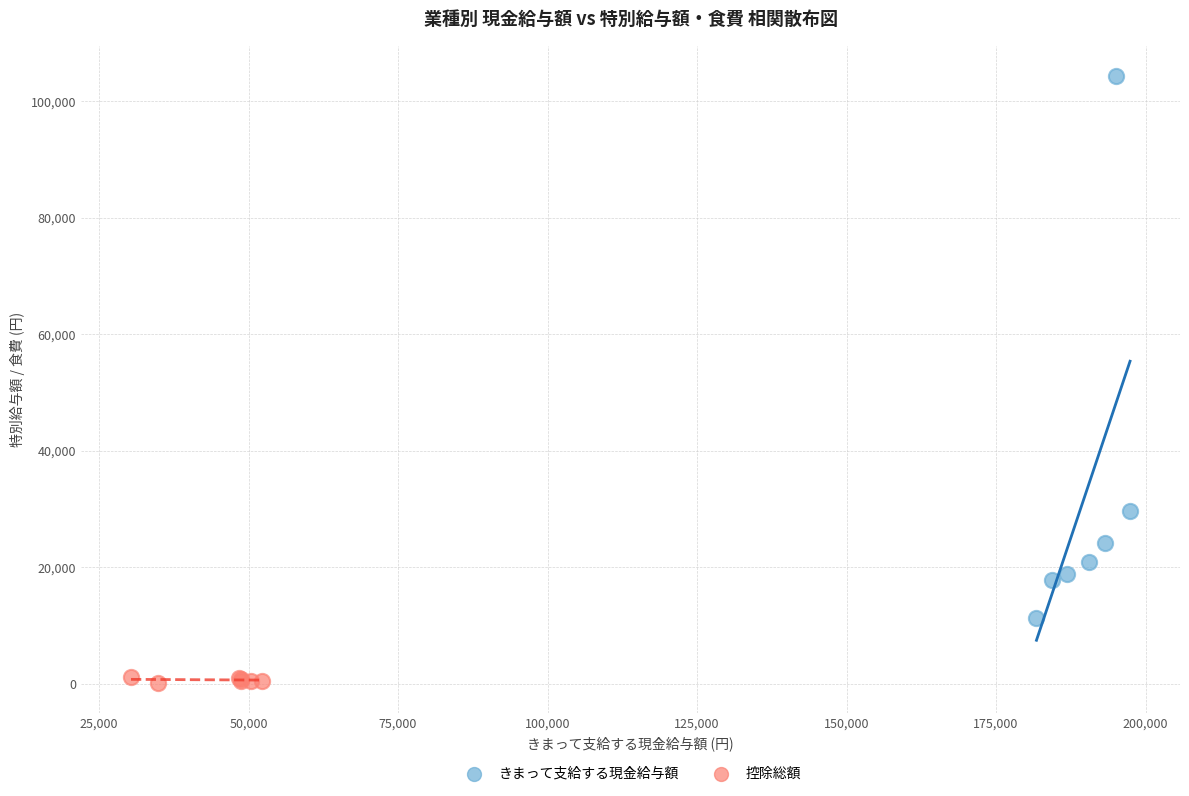

Which series has the widest spread of Y values?

きまって支給する現金給与額